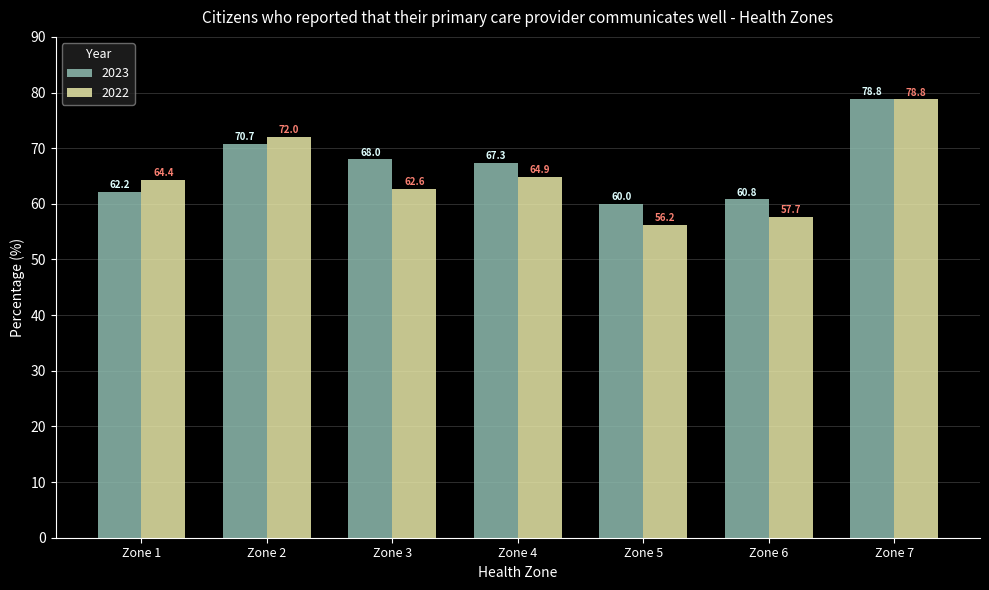

How many series are shown in this chart?

2